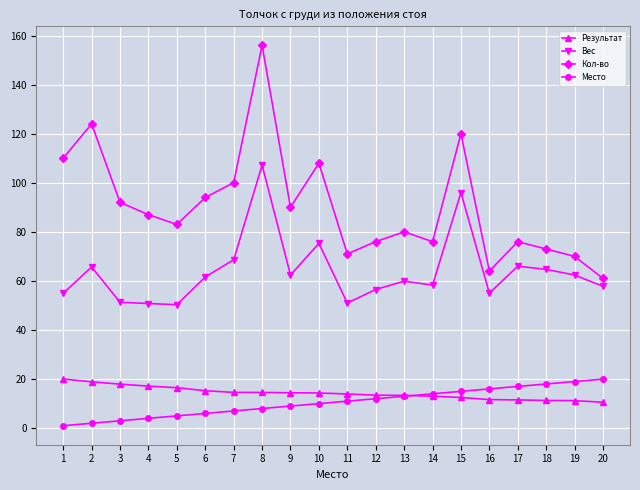

Where is the first local minimum for Кол-во?

5